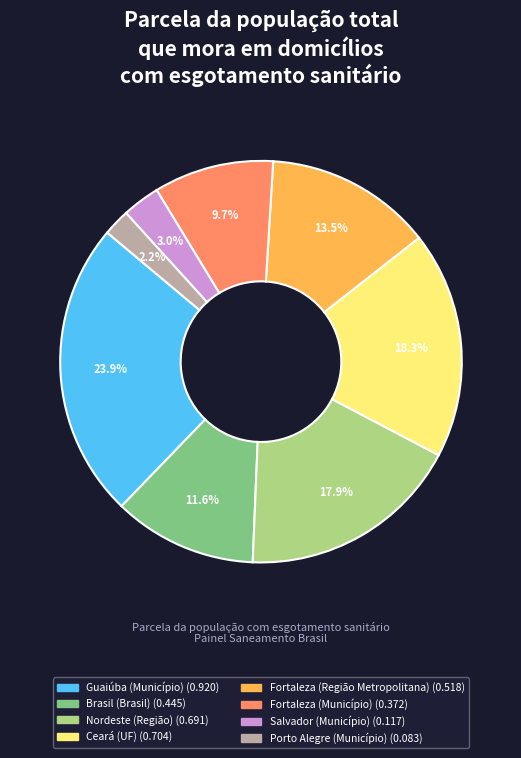

Does any single category account for the majority?

No